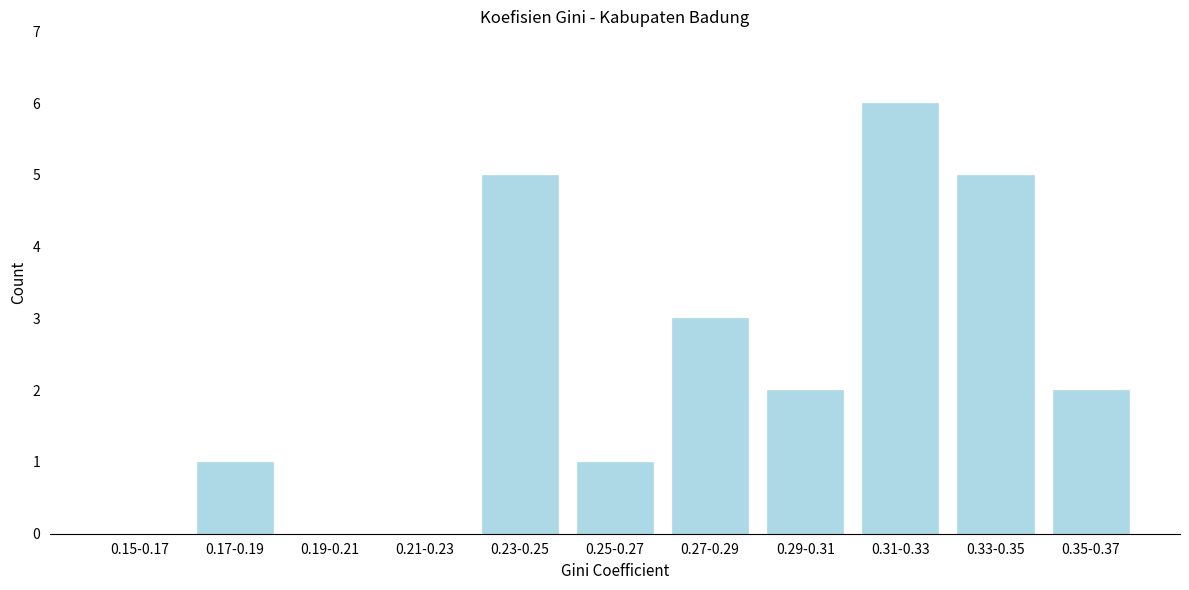

Reading left to right, what are all the values shown in this chart?

0.15-0.17=0	0.17-0.19=1	0.19-0.21=0	0.21-0.23=0	0.23-0.25=5	0.25-0.27=1	0.27-0.29=3	0.29-0.31=2	0.31-0.33=6	0.33-0.35=5	0.35-0.37=2